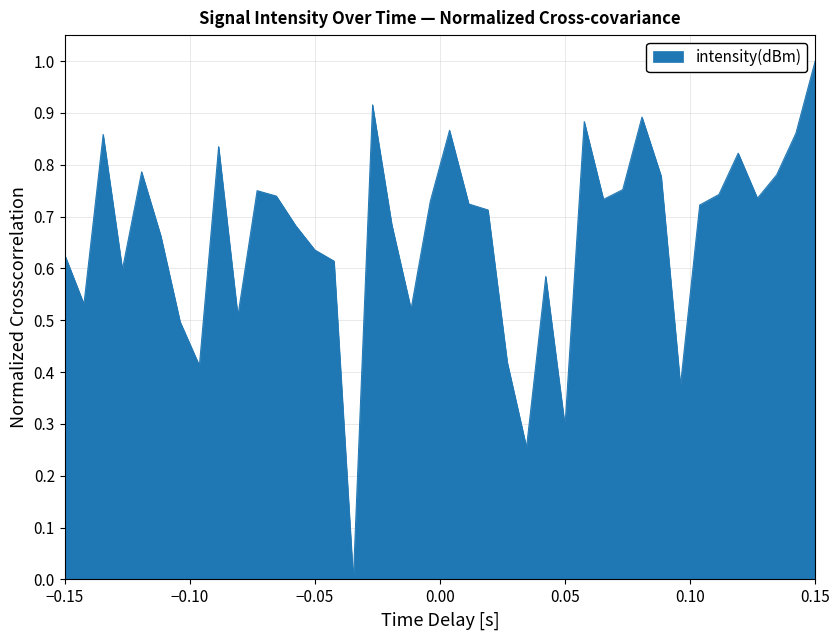

What is the maximum value shown in the chart?

1.0